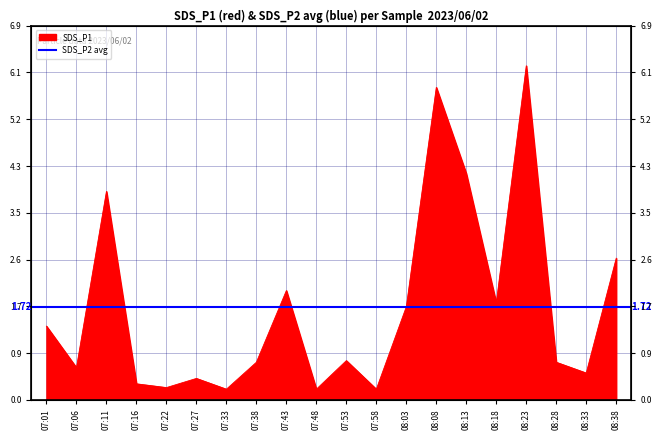

What position from the left is 07:53?

11